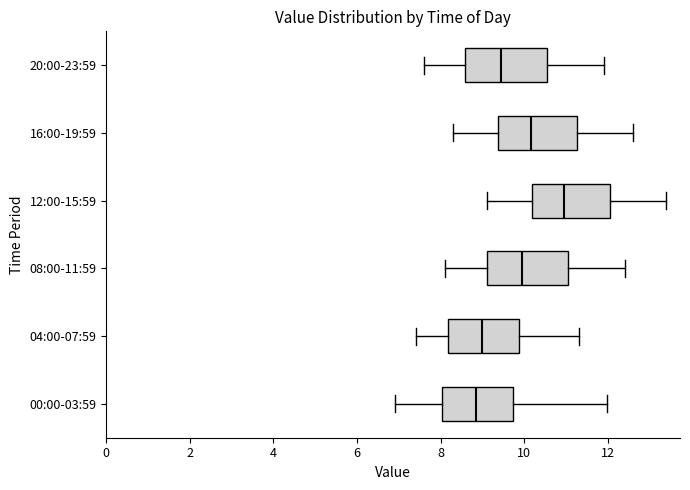

Reading bottom to top, transcribe this box plot: for each box, give where its median line is, the range the box spans, and where its two whiskers end, as read against the x-axis. The values are not printed on the chart, so give them approximately, as read against the axis.

00:00-03:59: median 8.8, box 8.0 to 9.8, whiskers 7.0 to 12.0
04:00-07:59: median 9.0, box 8.2 to 9.8, whiskers 7.4 to 11.4
08:00-11:59: median 10.0, box 9.2 to 11.0, whiskers 8.2 to 12.4
12:00-15:59: median 11.0, box 10.2 to 12.0, whiskers 9.2 to 13.4
16:00-19:59: median 10.2, box 9.4 to 11.2, whiskers 8.4 to 12.6
20:00-23:59: median 9.4, box 8.6 to 10.6, whiskers 7.6 to 12.0